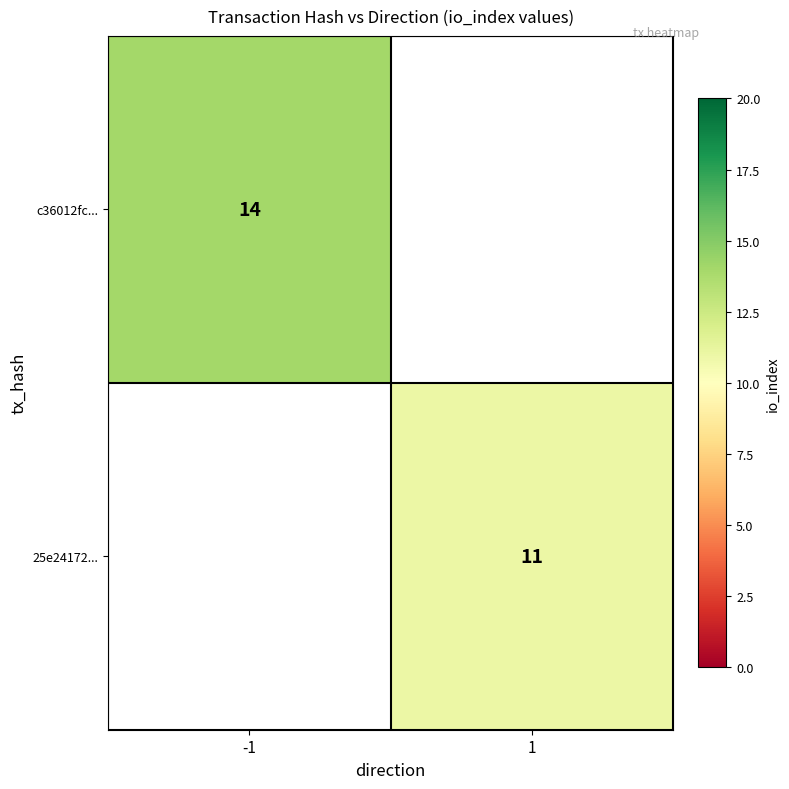

Which category has the highest value across all series?

-1